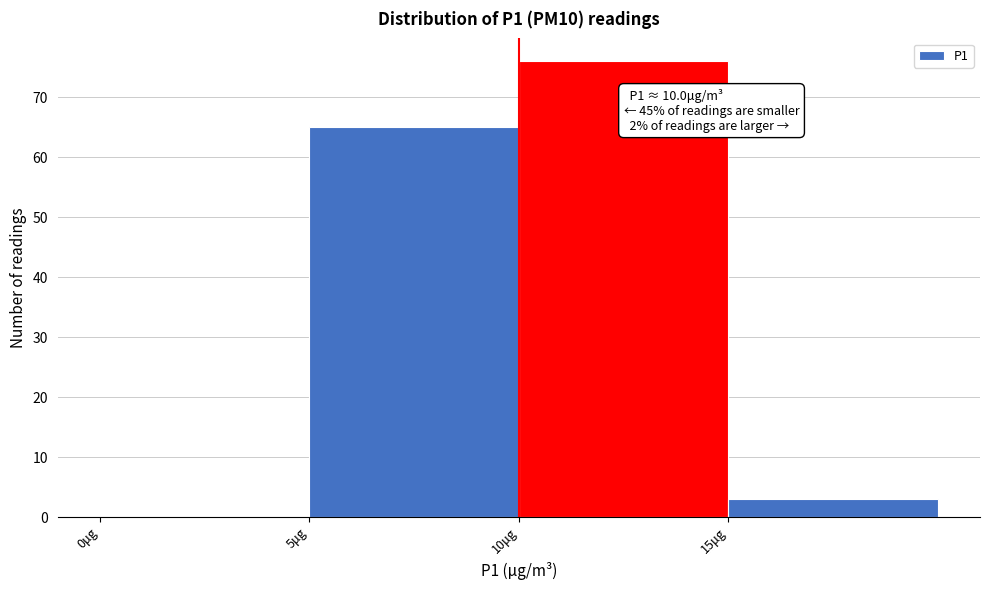

Over which range of the x-axis is the bar tallest?

10 to 15